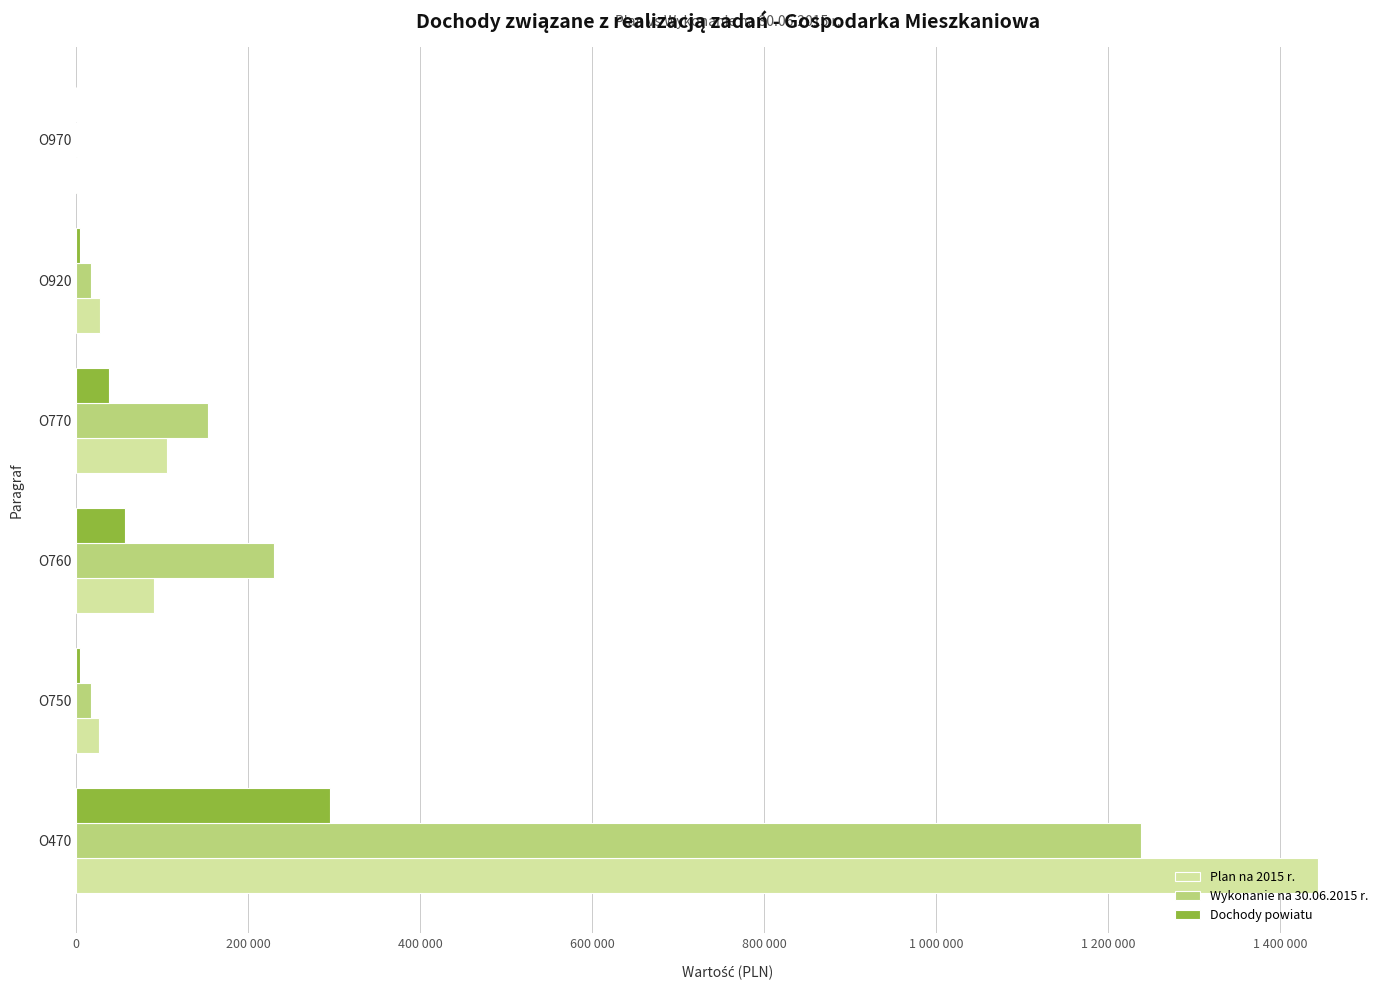

What are all the series names shown in the legend?

Plan na 2015 r., Wykonanie na 30.06.2015 r., Dochody powiatu